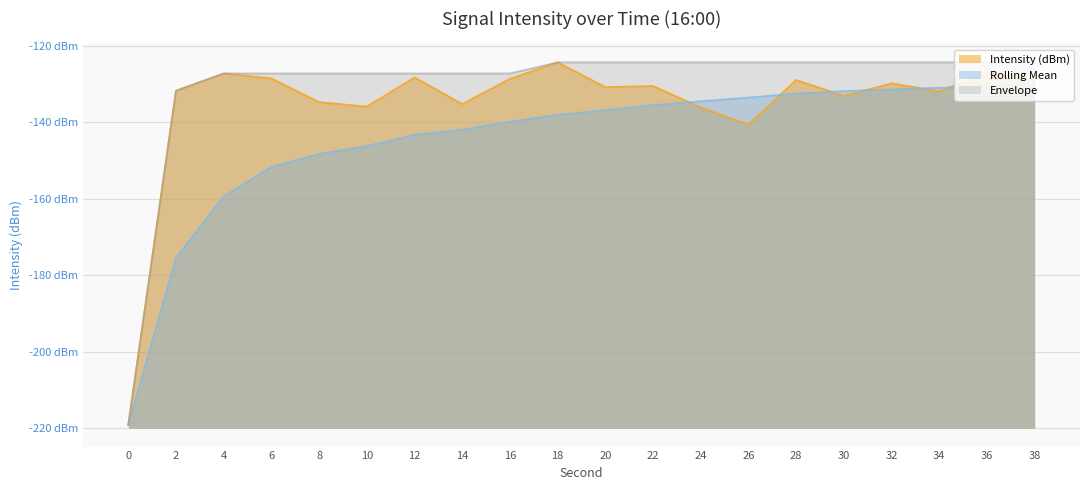

What is the value of the Envelope point at the 5th from the left?

-127.3